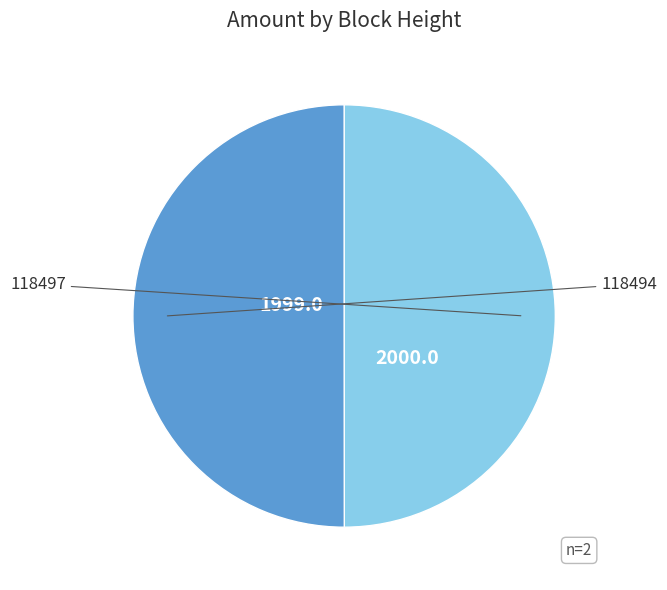

What is the smallest slice in the pie chart?

118497